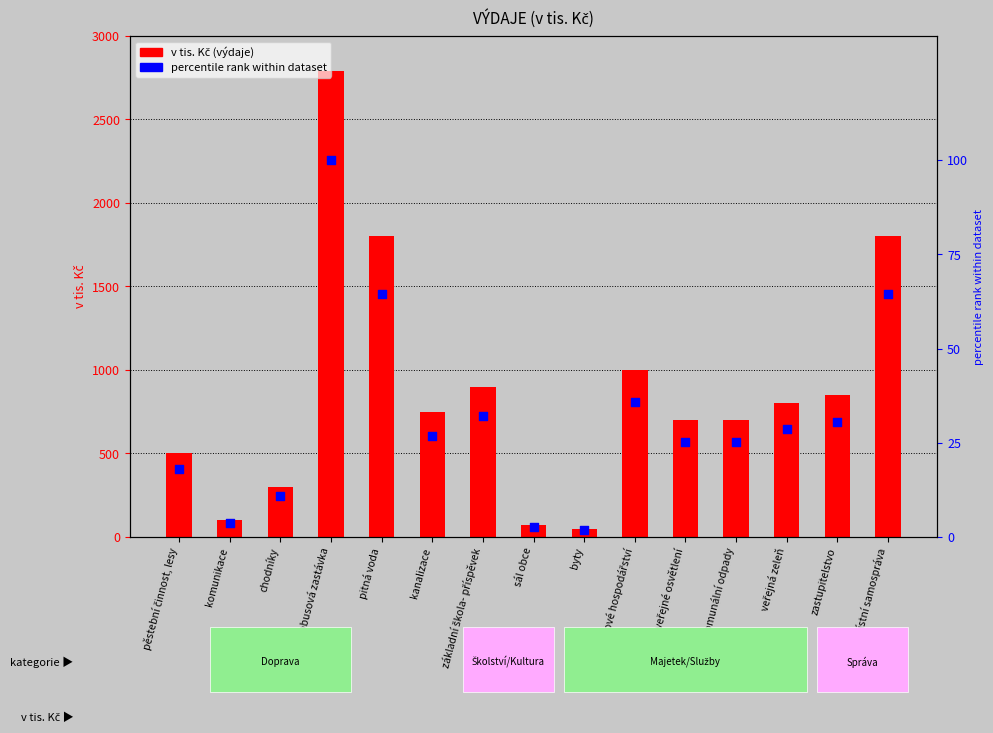

At which category is the sum across all series the highest?

autobusová zastávka